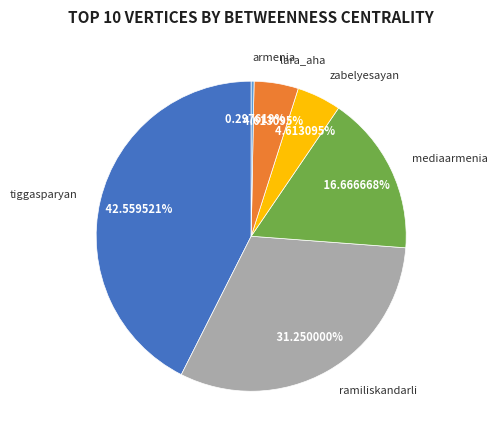

To the nearest percent, what portion does ramiliskandarli represent?

31%